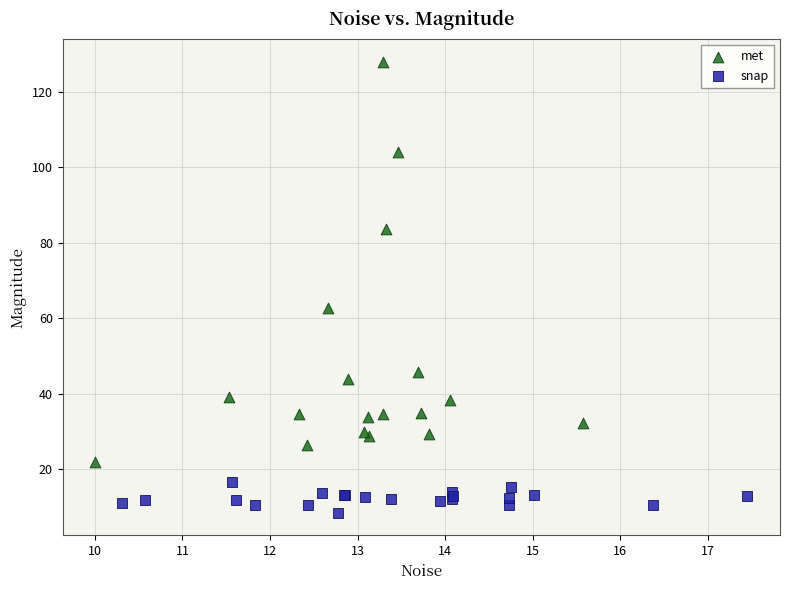

Which series reaches the maximum Y coordinate?

met